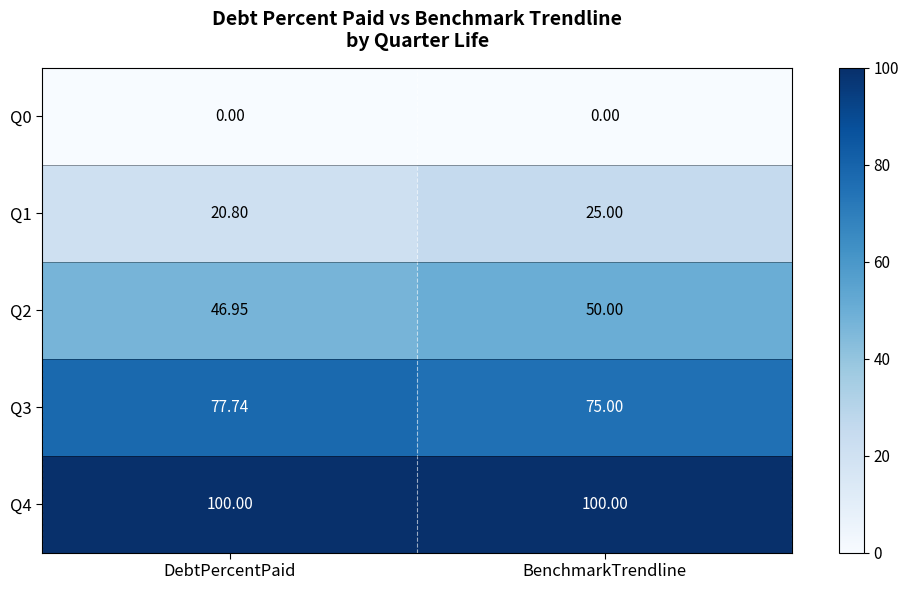

Where is Q1 nearest to the value 22?

DebtPercentPaid